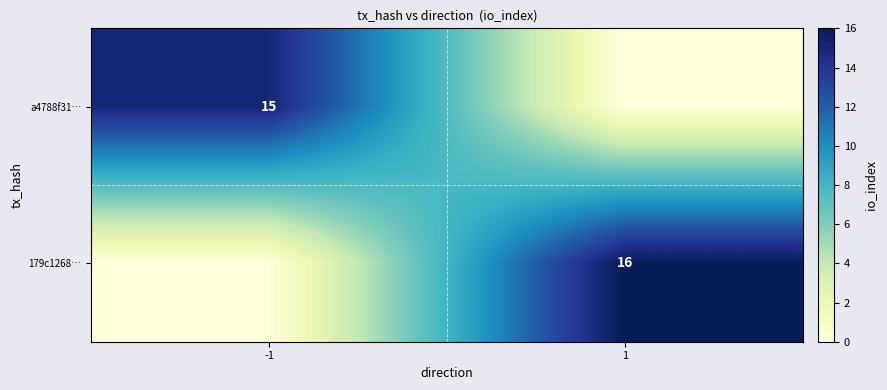

The value of a4788f31… at -1 is 15. True or false?

True